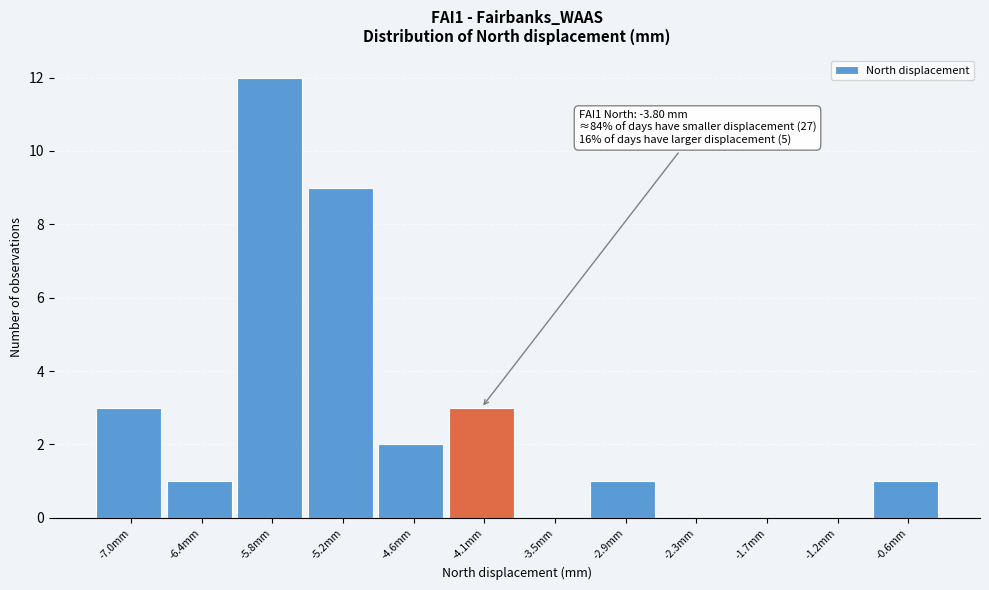

Reading right to left, transcribe all the data shown in this chart.

-0.6mm=1	-1.2mm=0	-1.7mm=0	-2.3mm=0	-2.9mm=1	-3.5mm=0	-4.1mm=3	-4.6mm=2	-5.2mm=9	-5.8mm=12	-6.4mm=1	-7.0mm=3